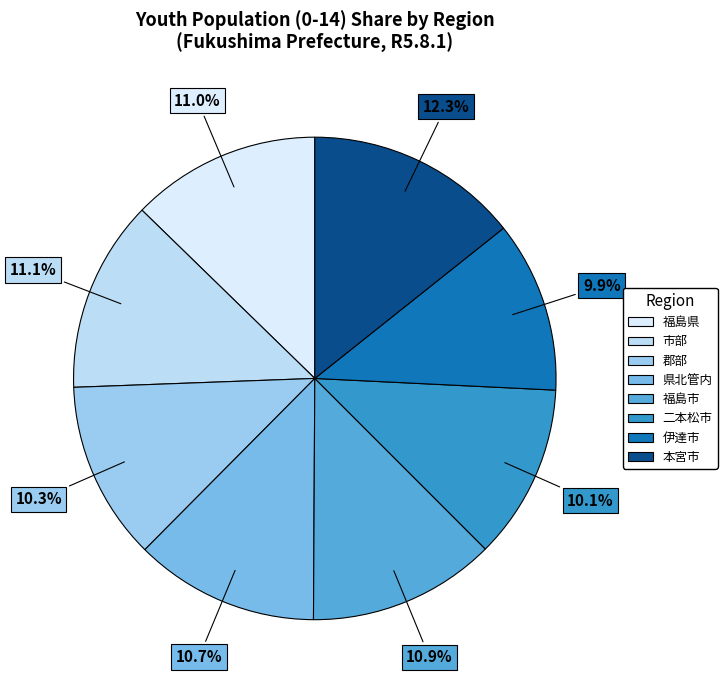

How many segments does this pie chart have?

8